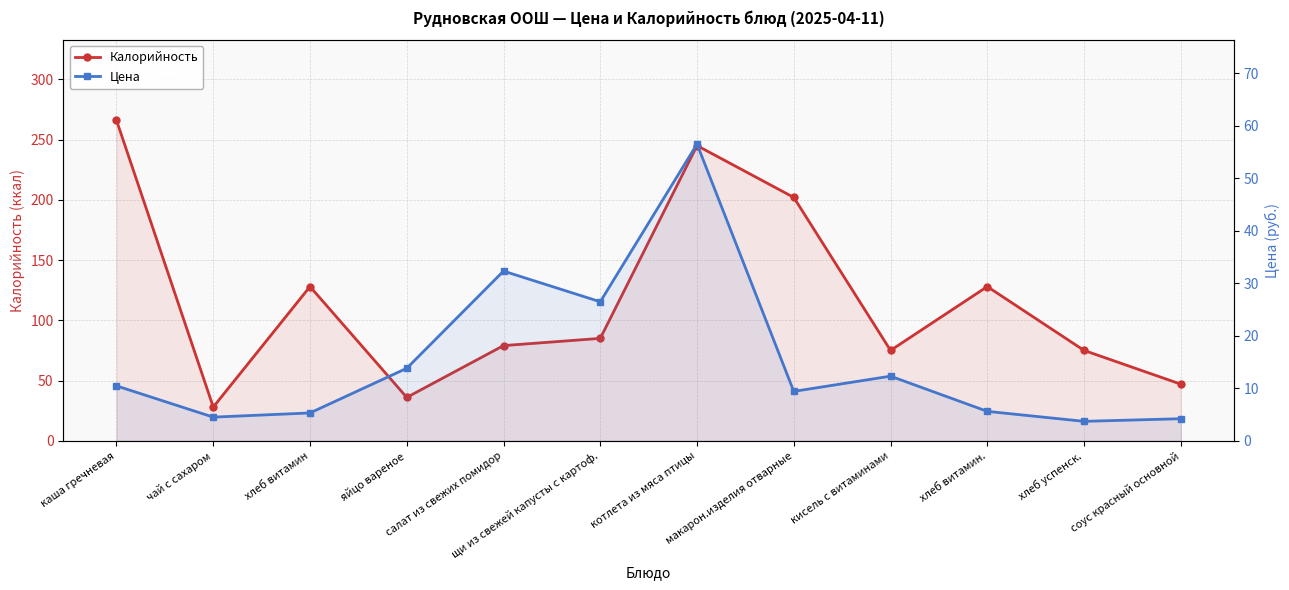

What is the total value across all series at макарон.изделия отварные?

211.4